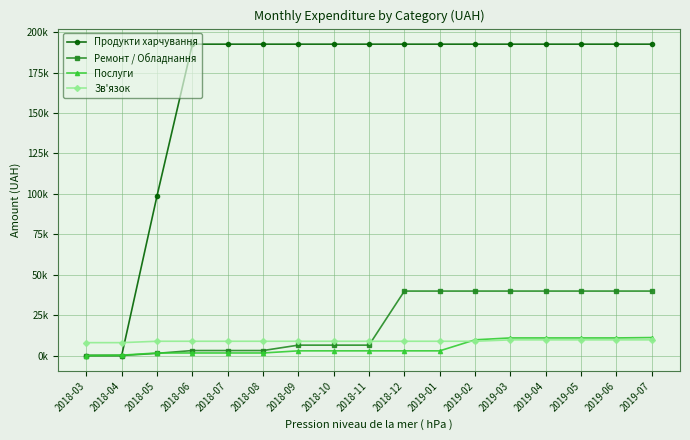

At which category is the sum across all series the highest?

2019-07